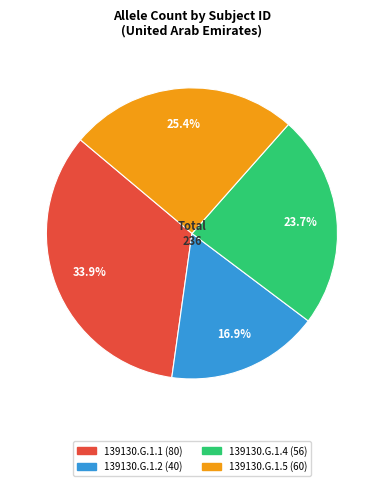

Which slice is the smallest?

139130.G.1.2